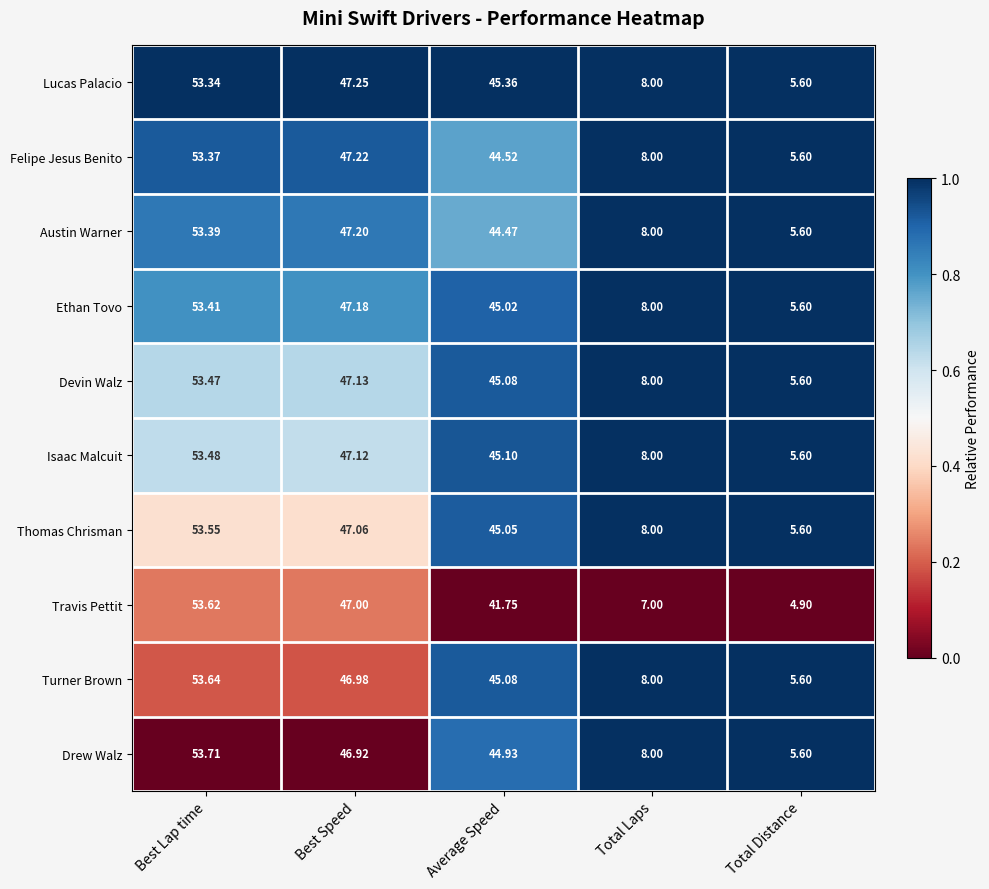

Rank the series by their maximum value, from highest to lowest.

Drew Walz, Turner Brown, Travis Pettit, Thomas Chrisman, Isaac Malcuit, Devin Walz, Ethan Tovo, Austin Warner, Felipe Jesus Benito, Lucas Palacio